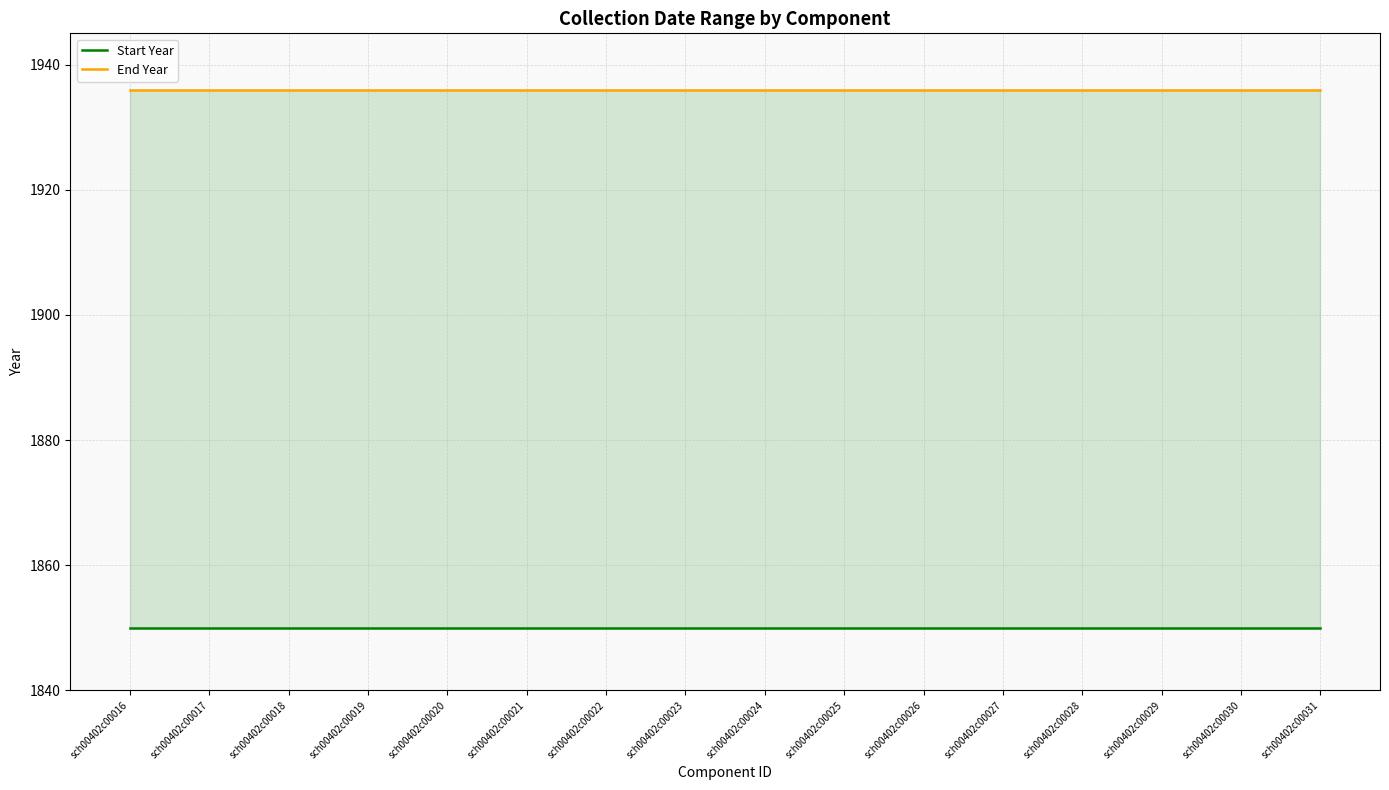

Reading left to right, list all the values displayed in this chart.

Start Year: 1850	1850	1850	1850	1850	1850	1850	1850	1850	1850	1850	1850	1850	1850	1850	1850
End Year: 1936	1936	1936	1936	1936	1936	1936	1936	1936	1936	1936	1936	1936	1936	1936	1936